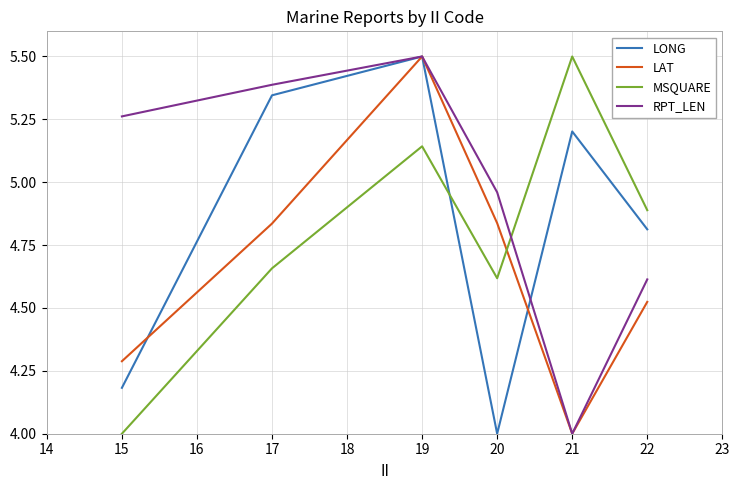

True or false: MSQUARE and RPT_LEN cross at least once.

True